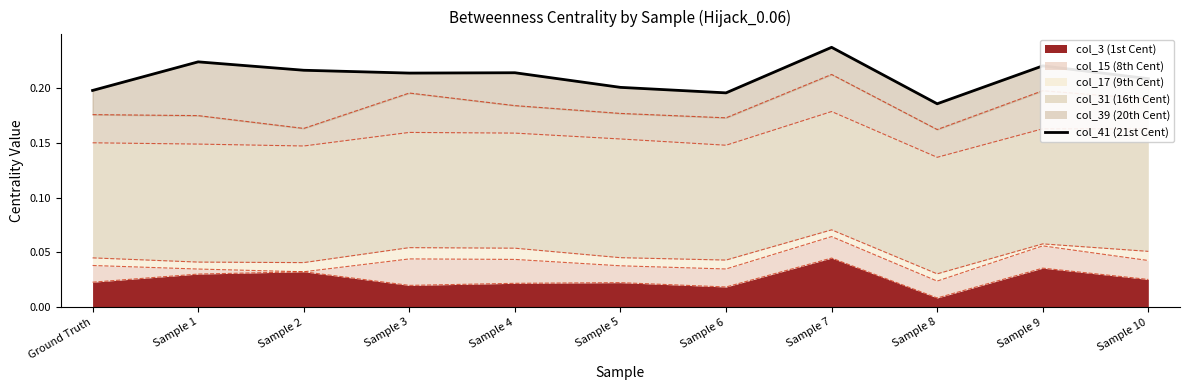

List the labels in order of value, largest first.

Sample 7, Sample 1, Sample 9, Sample 2, Sample 4, Sample 3, Sample 10, Sample 5, Ground Truth, Sample 6, Sample 8